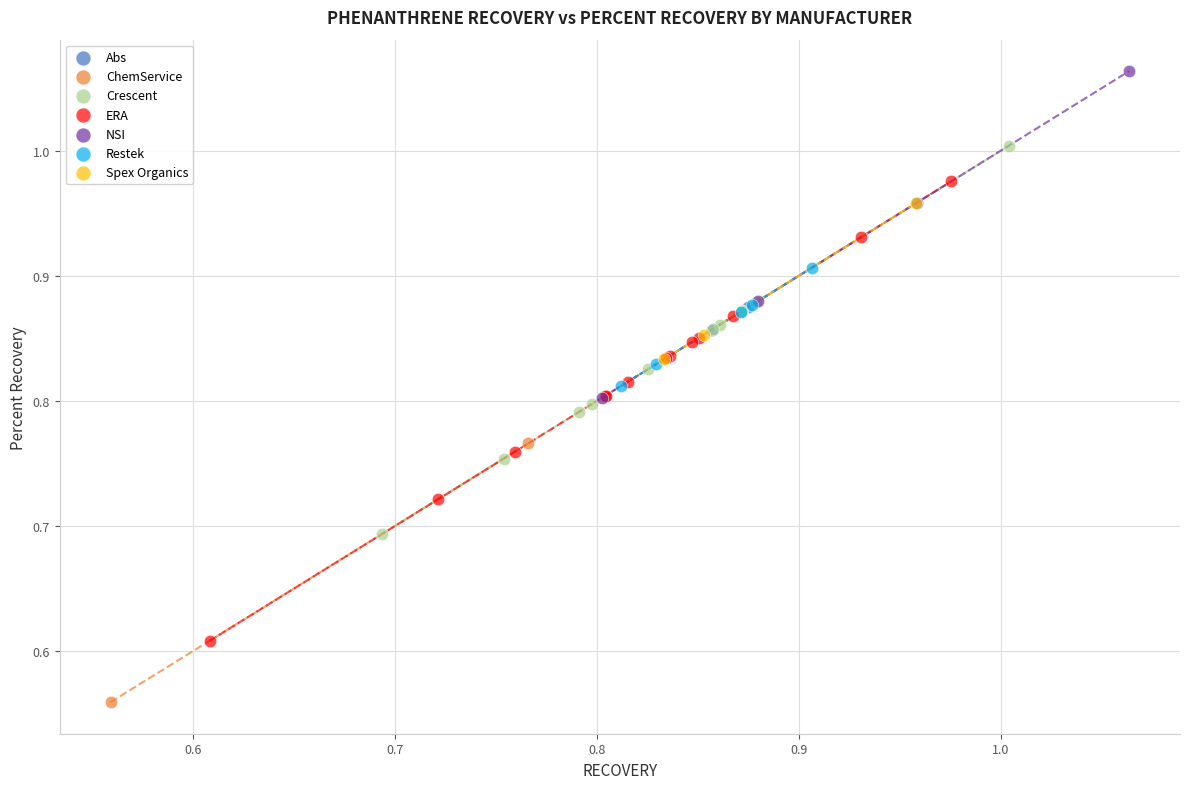

What are all the series names shown in the legend?

Abs, ChemService, Crescent, ERA, NSI, Restek, Spex Organics